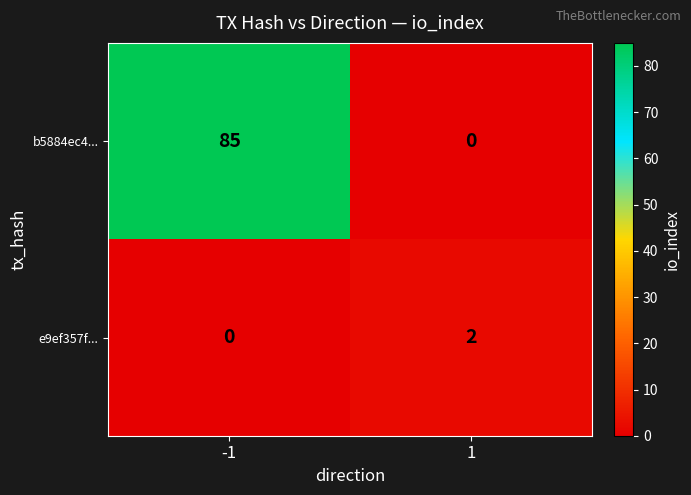

What is the difference between the maximum and minimum values in the b5884ec4... series?

85